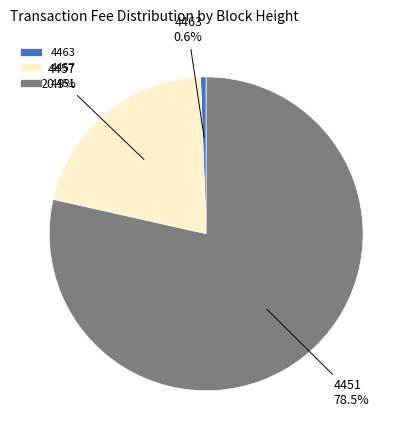

Which slice is the smallest?

4463